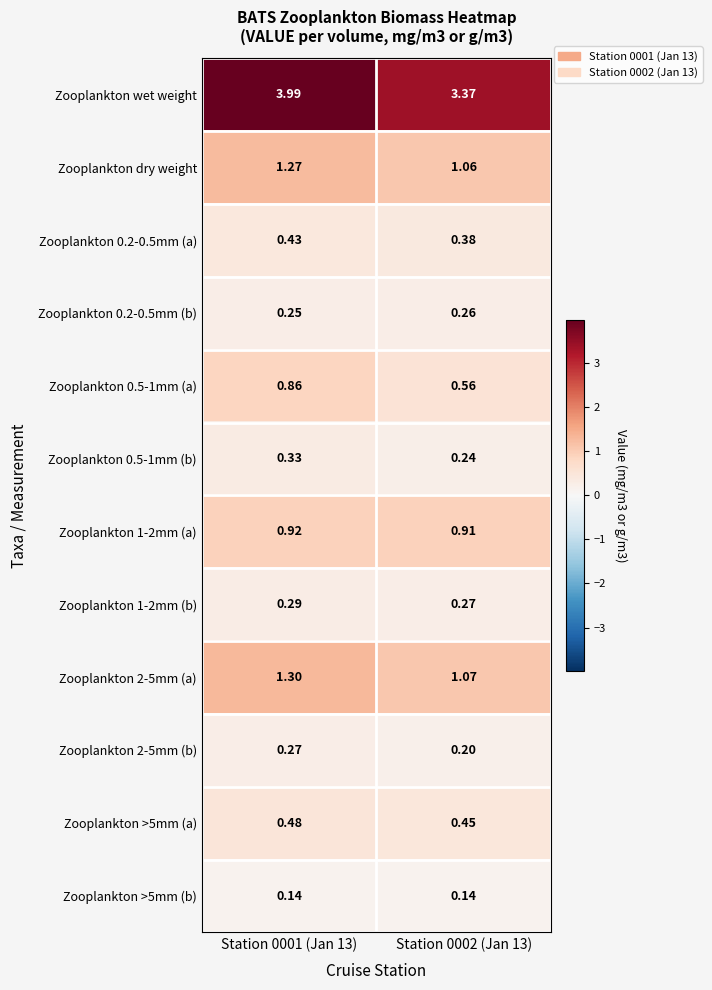

Which series changed the most between Station 0001 (Jan 13) and Station 0002 (Jan 13)?

Zooplankton wet weight